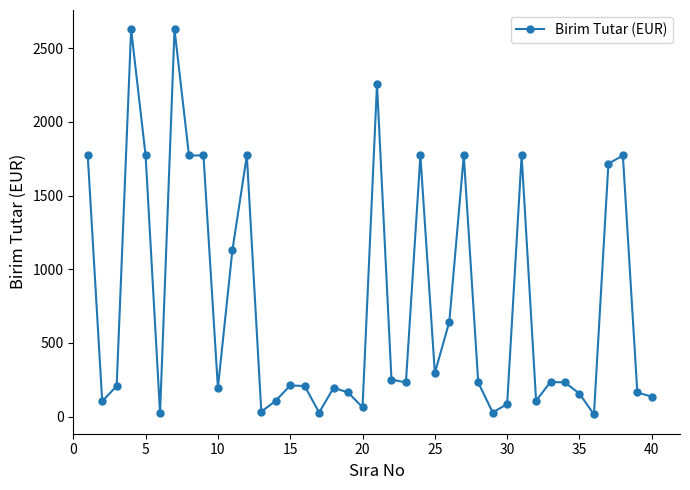

How many distinct data groups are displayed?

1